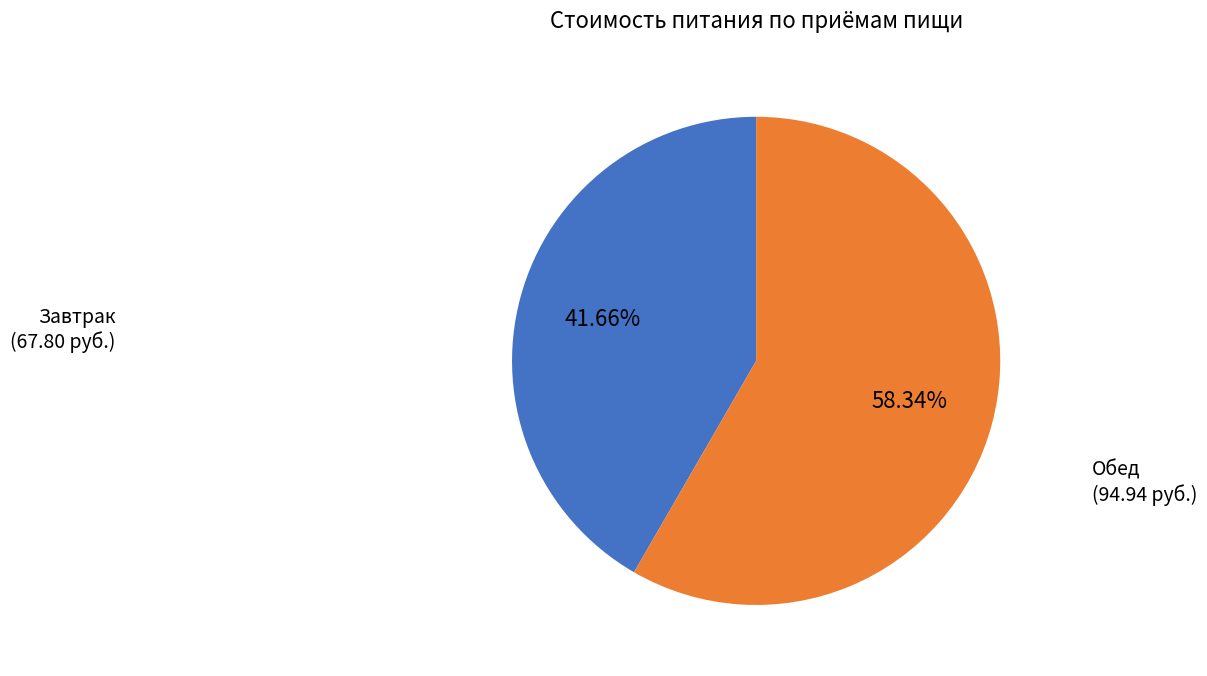

Is there a majority slice in this chart?

Yes